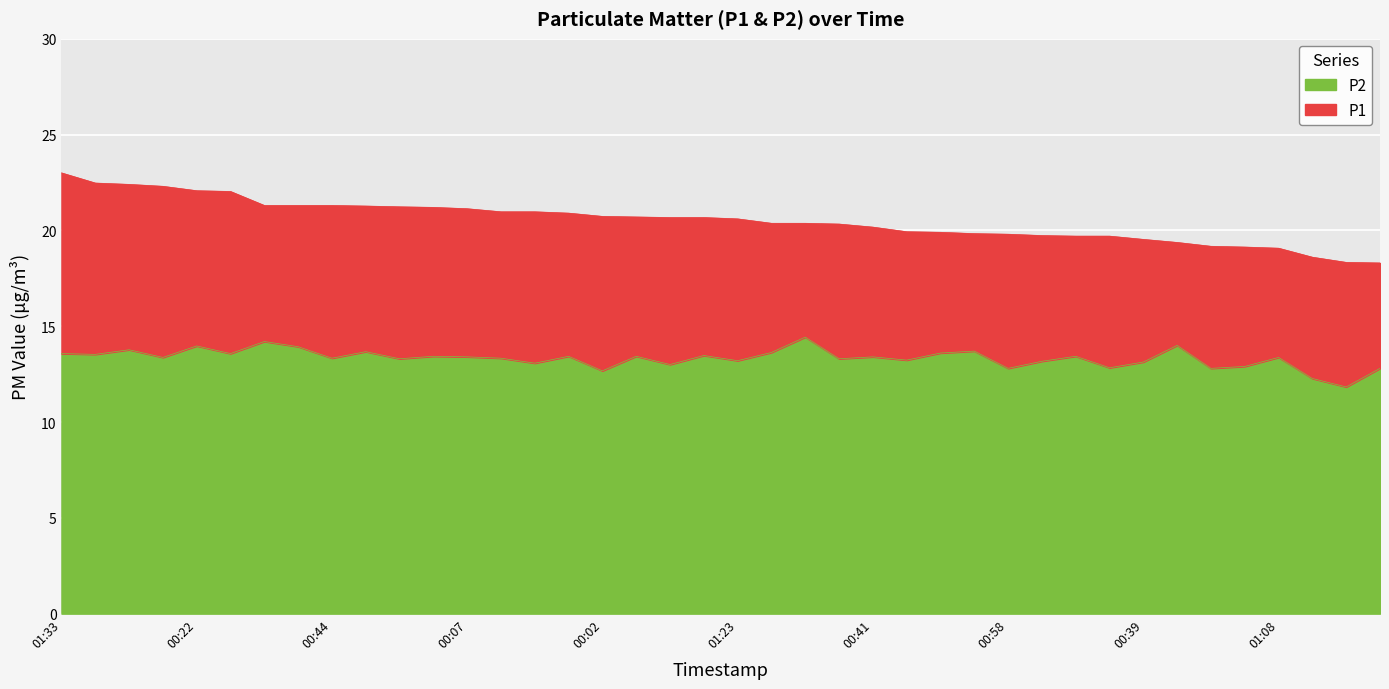

What is the total value across all series at 00:51?

33.2